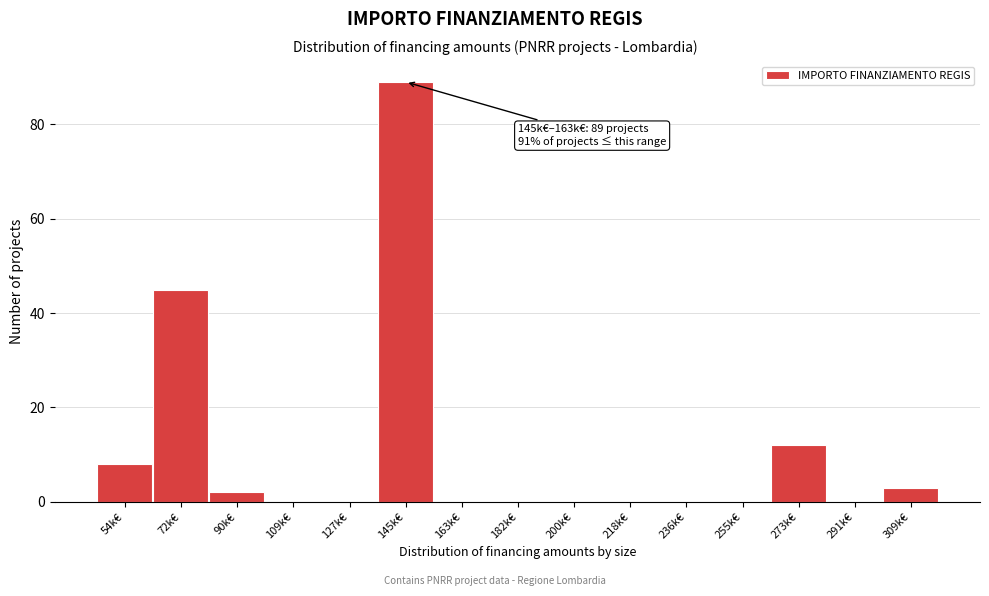

Reading left to right, what are all the values shown in this chart?

54k€=8	72k€=45	90k€=2	109k€=0	127k€=0	145k€=89	163k€=0	182k€=0	200k€=0	218k€=0	236k€=0	255k€=0	273k€=12	291k€=0	309k€=3